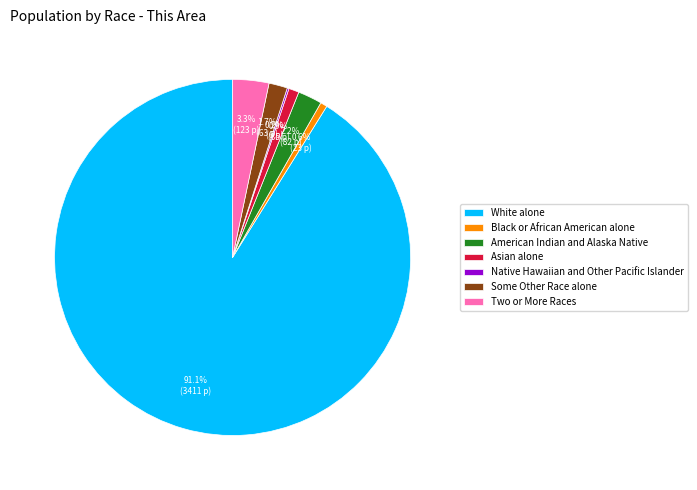

The White alone slice represents 99% of the pie. True or false?

False